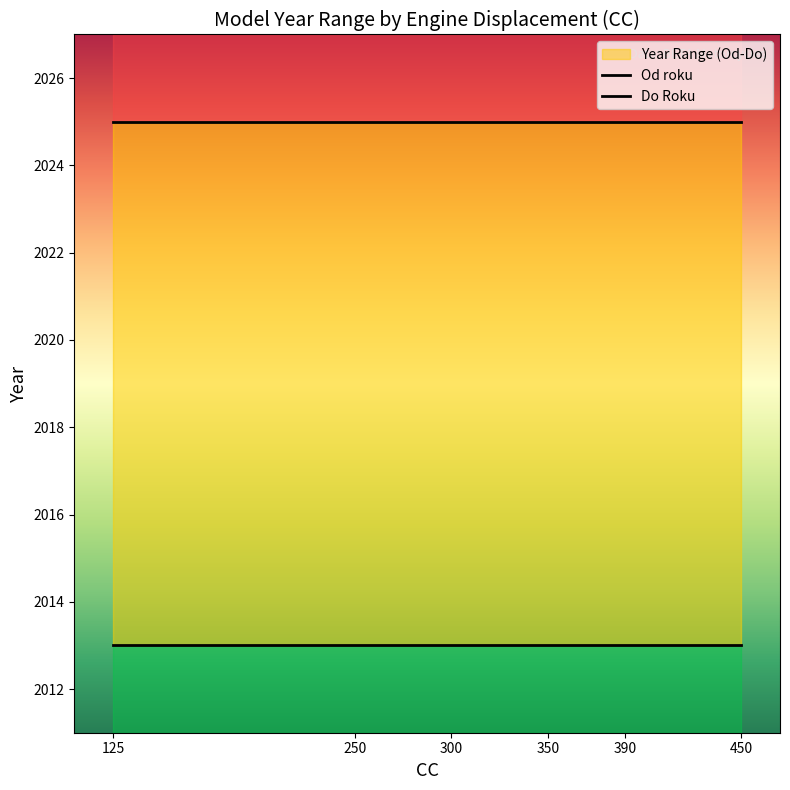

List the labels in order of Od roku value, smallest first.

125, 250, 300, 350, 390, 450